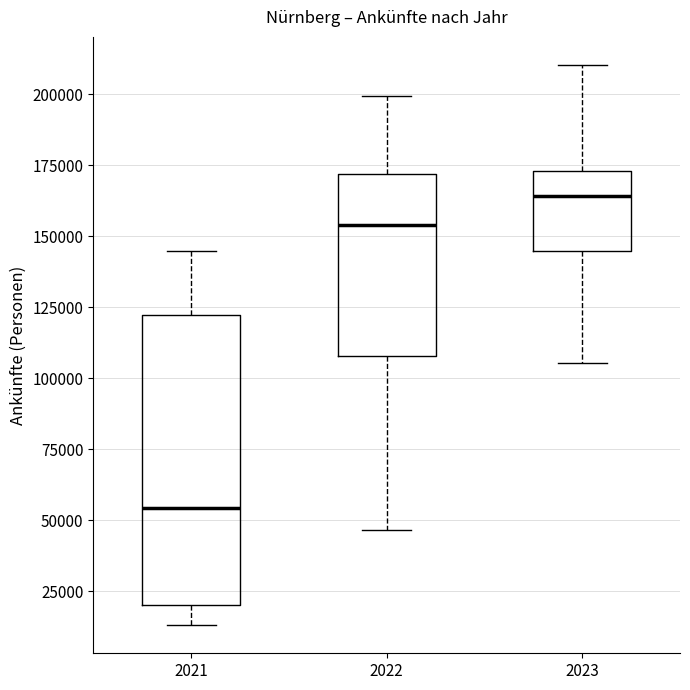

Which box's median line is the lowest?

2021